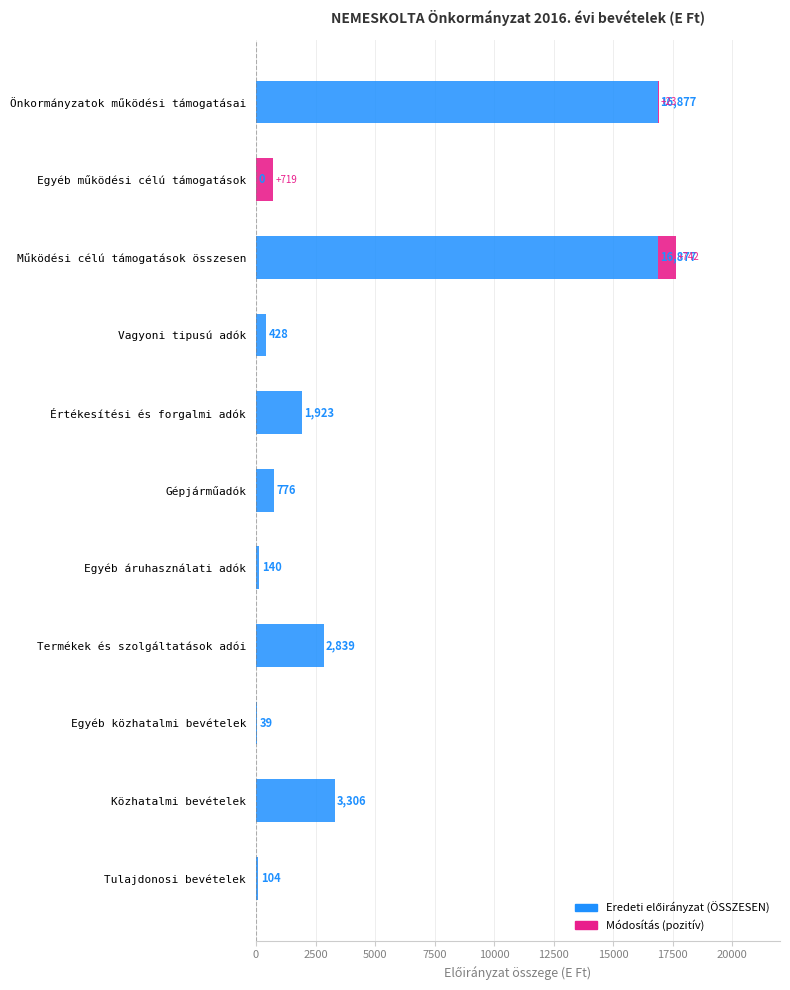

How many bars are there in total?

11